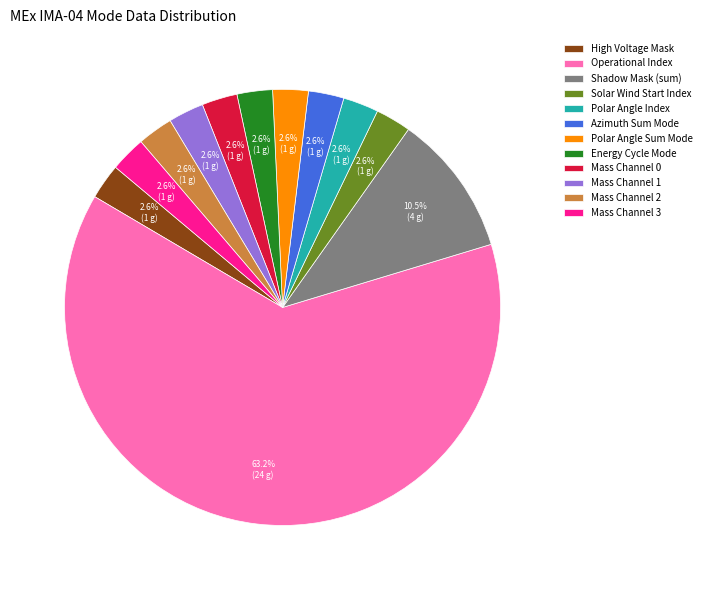

Combined, do Mass Channel 0 and High Voltage Mask account for over 50%?

No